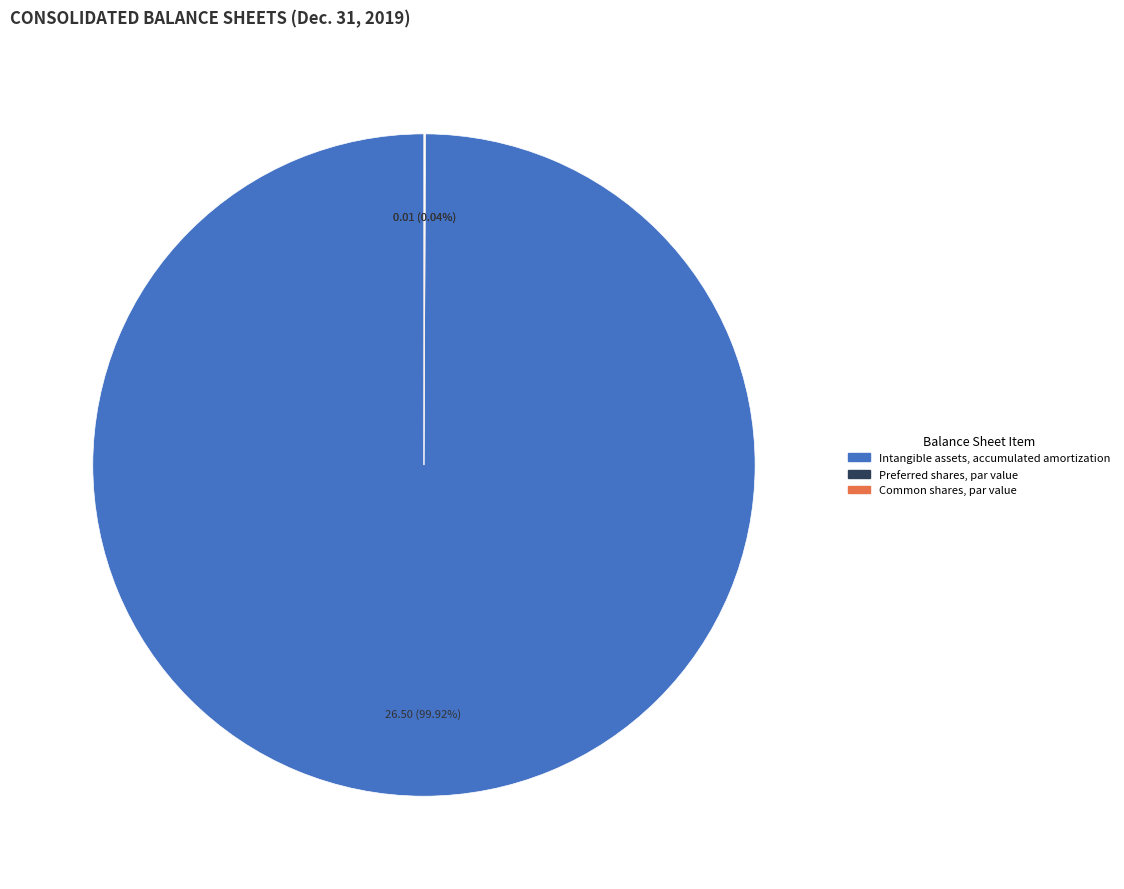

What is the largest slice in the pie chart?

Intangible assets, accumulated amortization